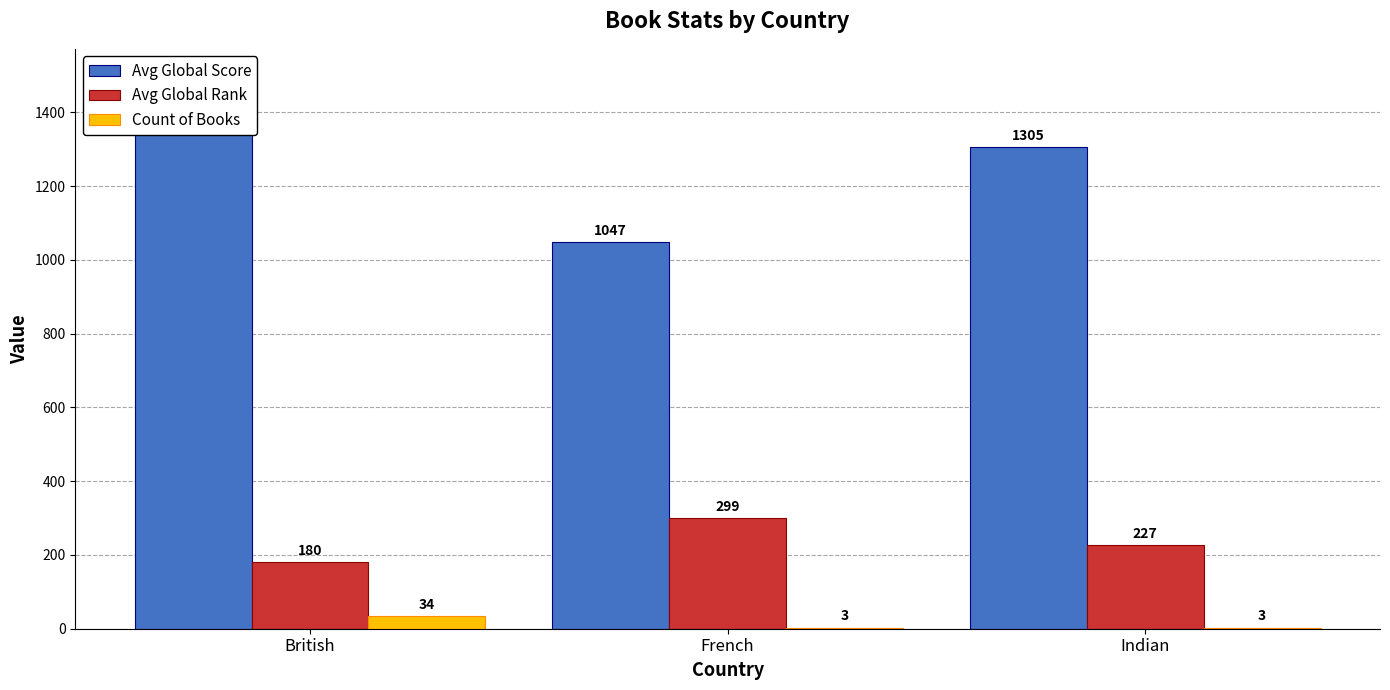

What is the total value across all series at British?

1711